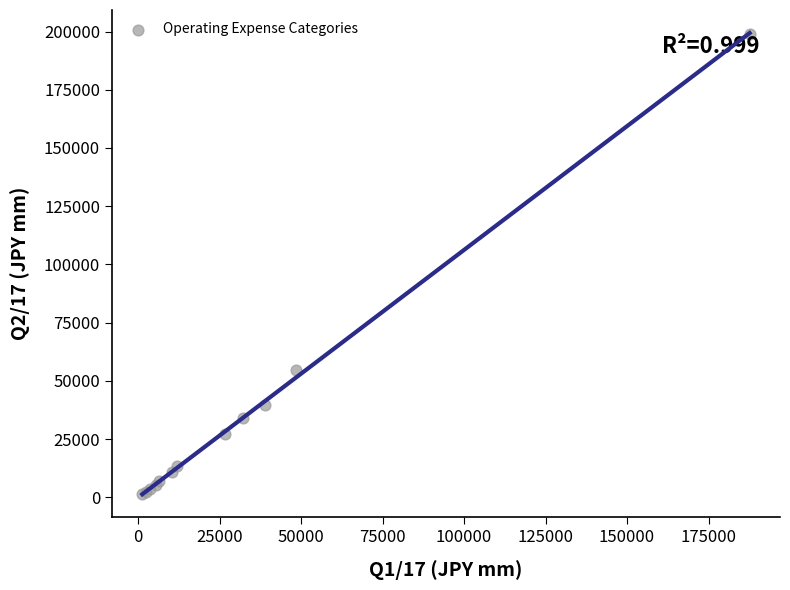

What Y value in the scatter plot is closest to 100243?

54628